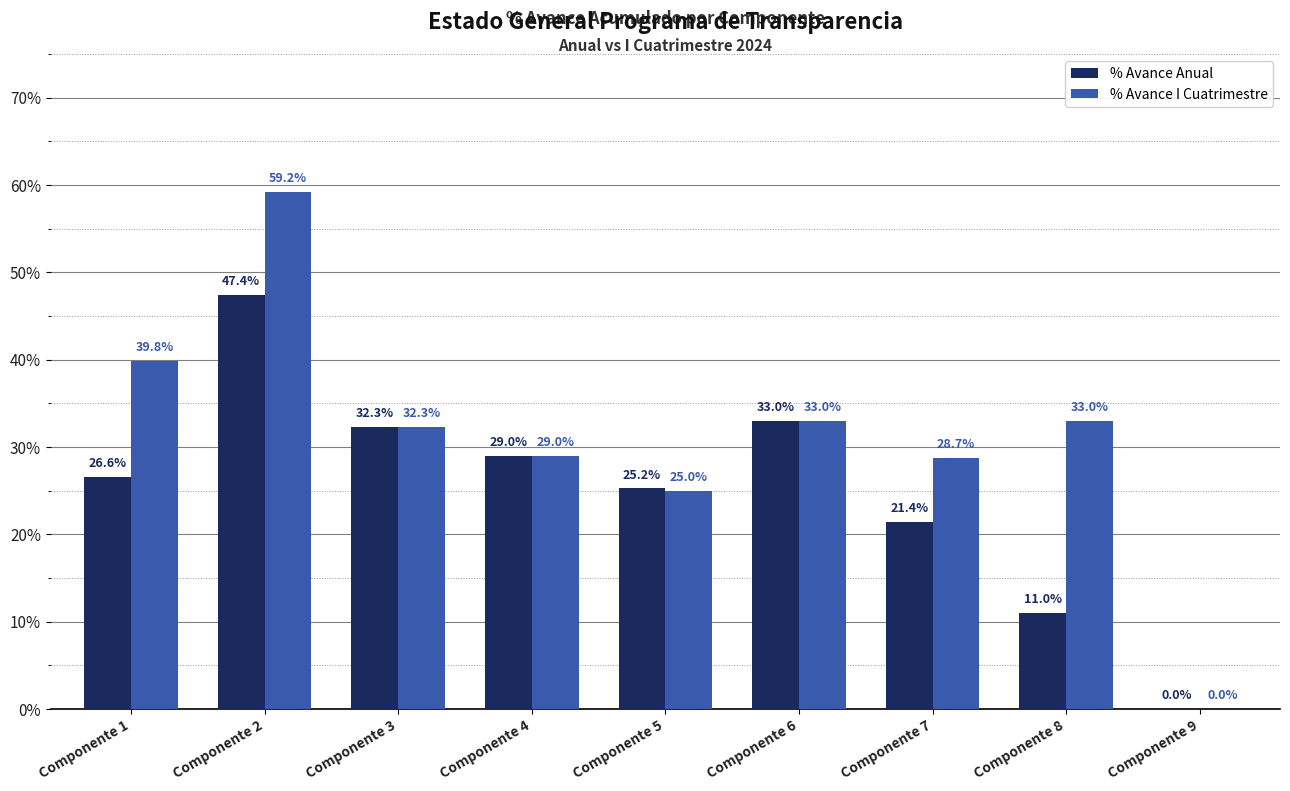

Is it true that % Avance Anual equals -0.2 at Componente 9?

False